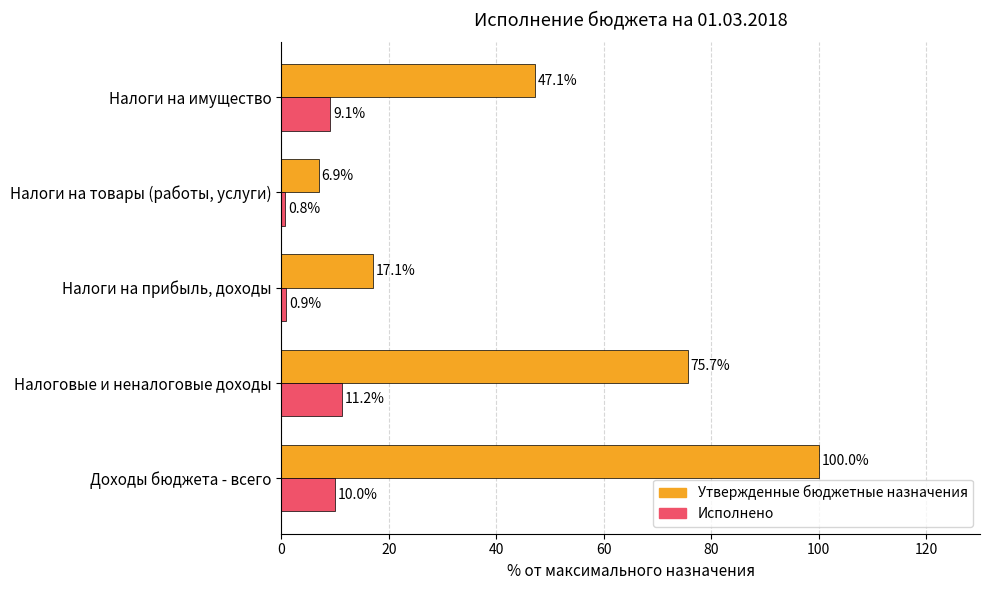

What is the spread (max minus min) of values at Налоги на прибыль, доходы?

16.2